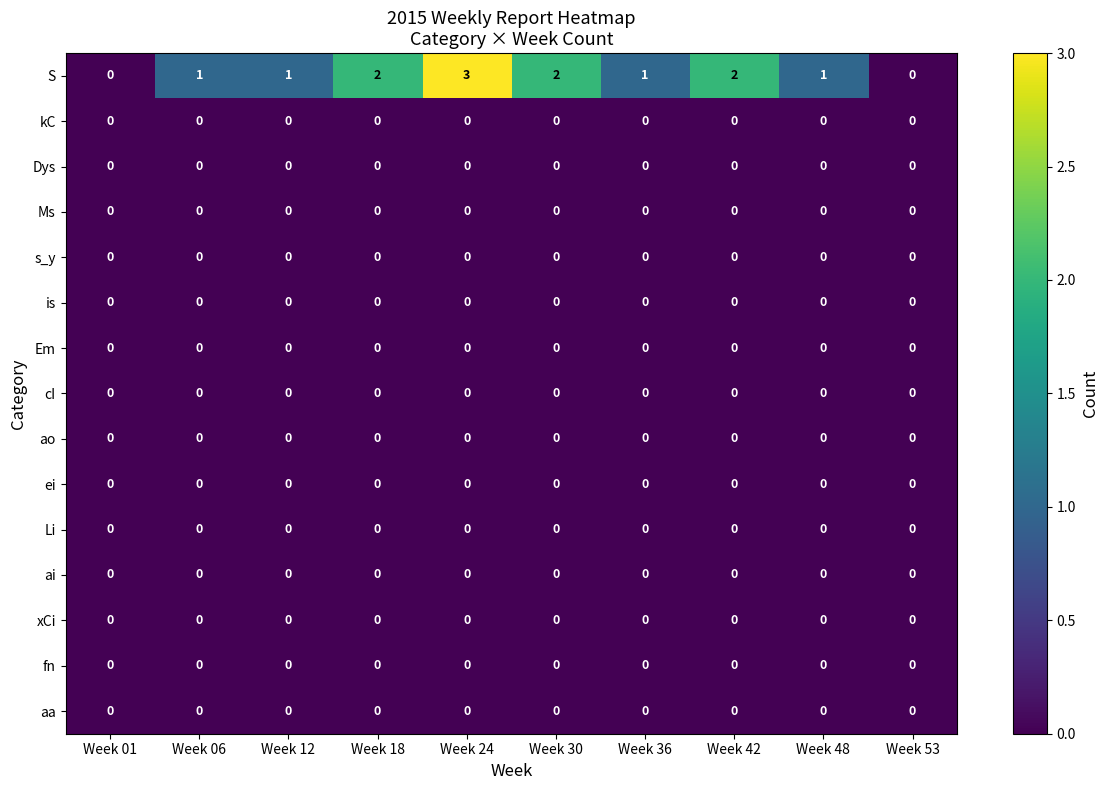

What is the maximum value shown in the chart?

3